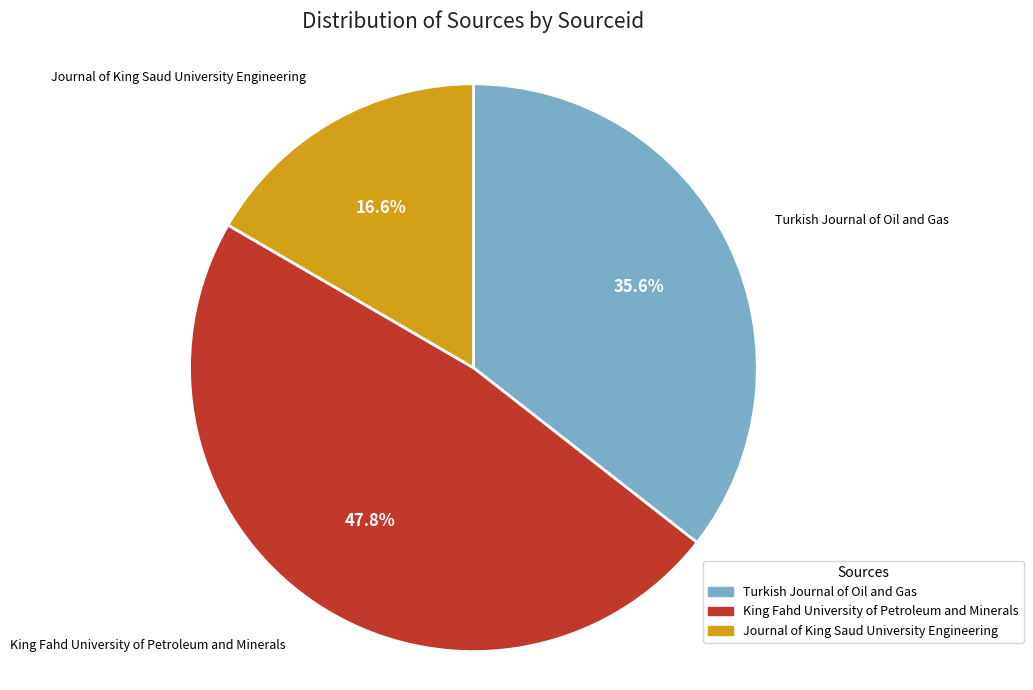

What percentage is the Turkish Journal of Oil and Gas slice, to the nearest percent?

36%